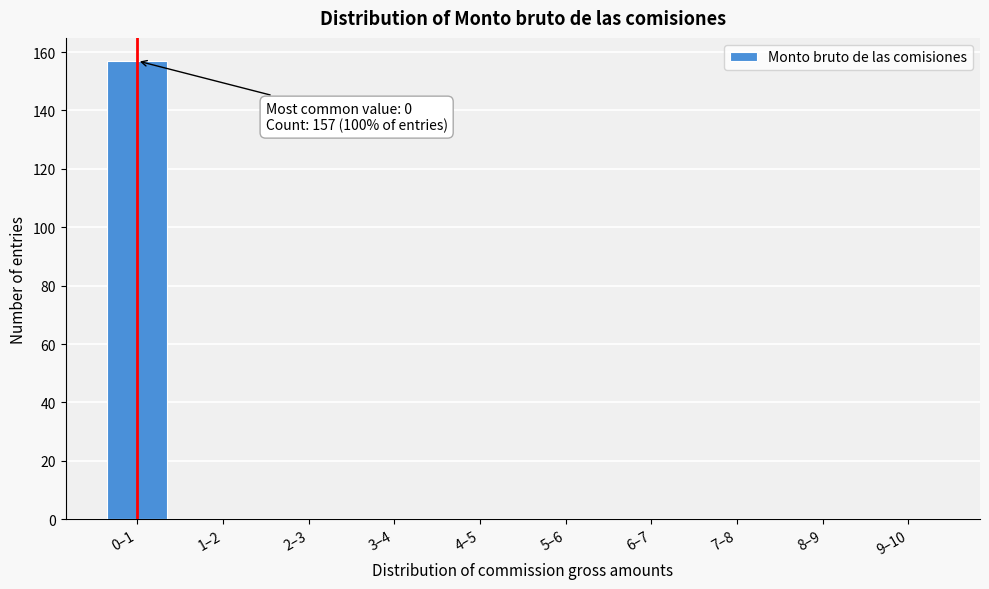

Reading right to left, extract all data points from this chart.

9–10=0	8–9=0	7–8=0	6–7=0	5–6=0	4–5=0	3–4=0	2–3=0	1–2=0	0–1=157